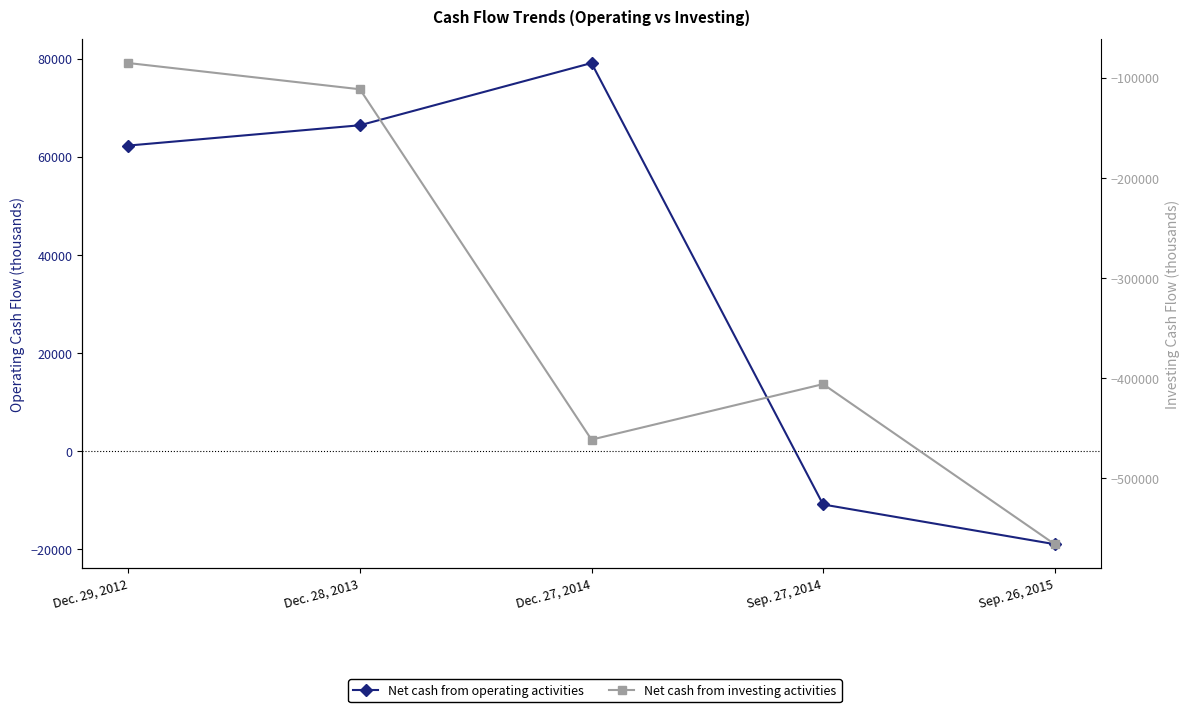

Reading left to right, what are all the values shown in this chart?

Net cash from operating activities: 62279	66412	79089	-10836	-18927
Net cash from investing activities: -85340	-111515	-461280	-405853	-565645